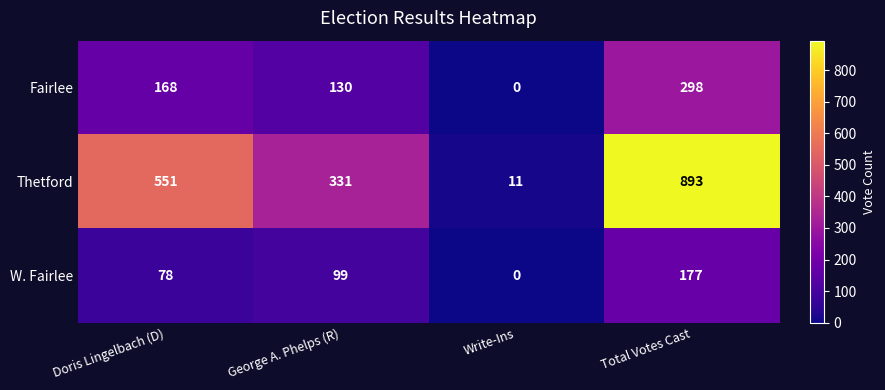

Reading left to right, what are all the values shown in this chart?

Fairlee: 168	130	0	298
Thetford: 551	331	11	893
W. Fairlee: 78	99	0	177